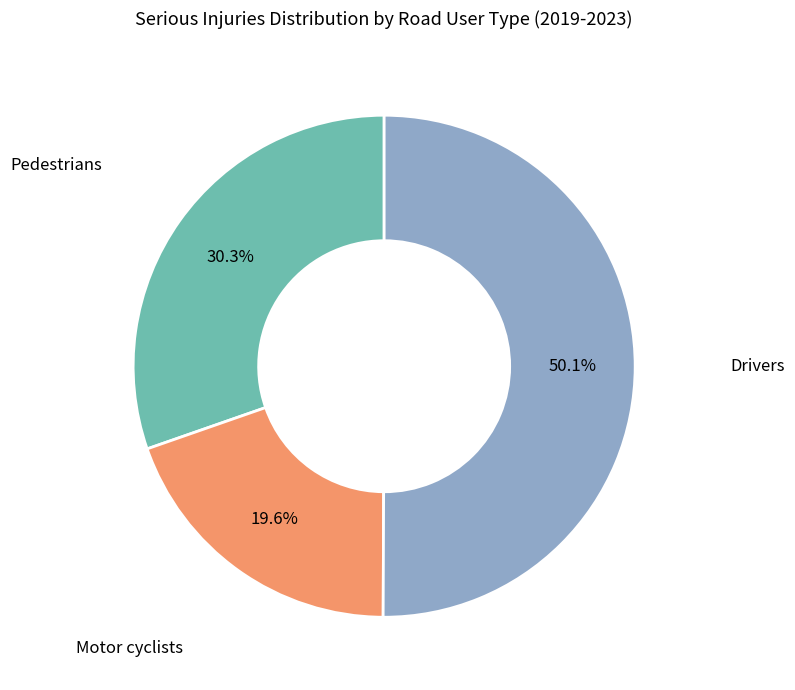

Count the number of slices in the pie.

3